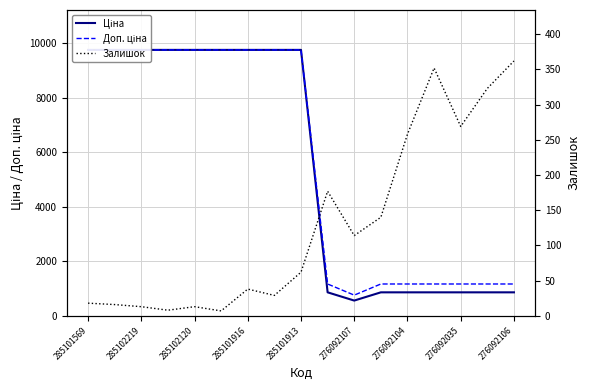

At which label does Ціна first exceed 9764?

285101569